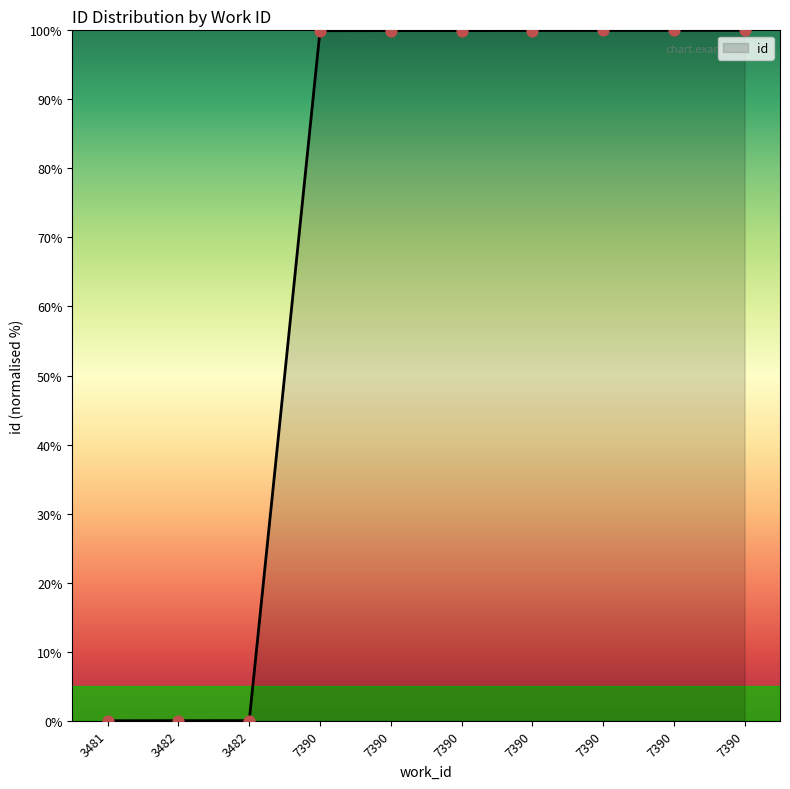

What is the change in value from 3481 to 7390?

+100.0